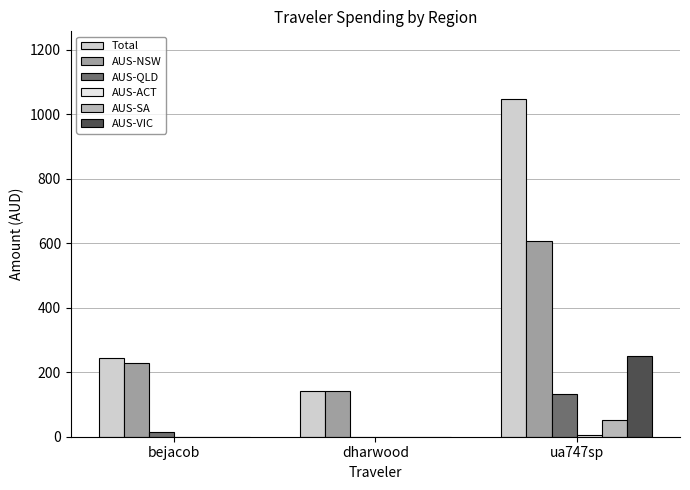

At which label is AUS-QLD closest to 65?

bejacob